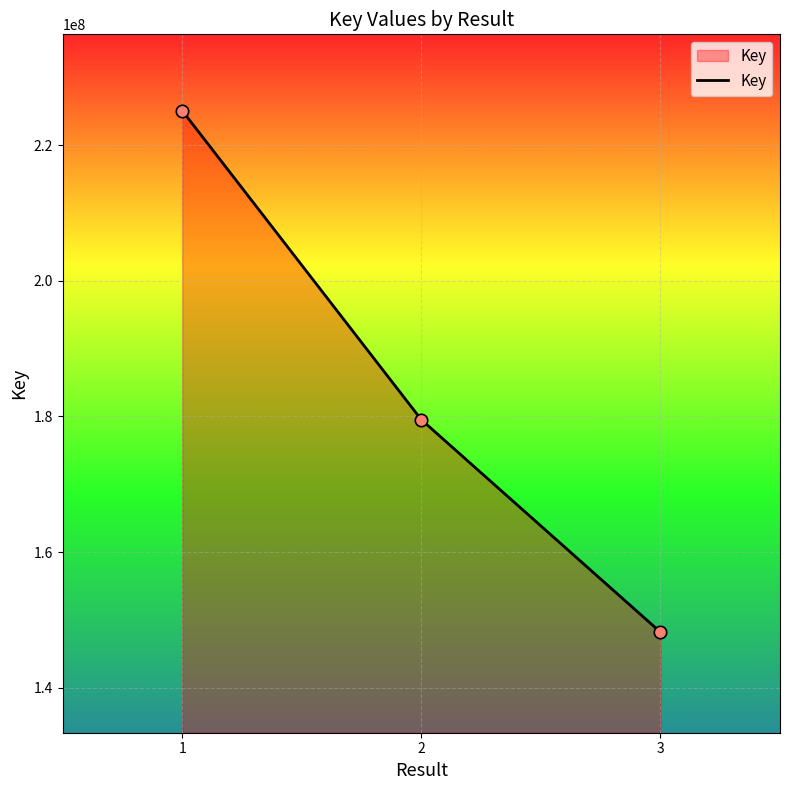

What is the change in value from 1 to 3?

-76847676